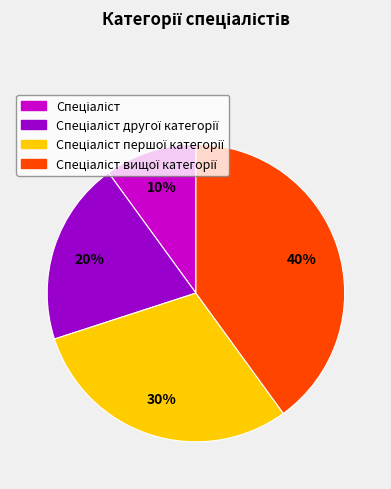

How many slices are in this pie chart?

4